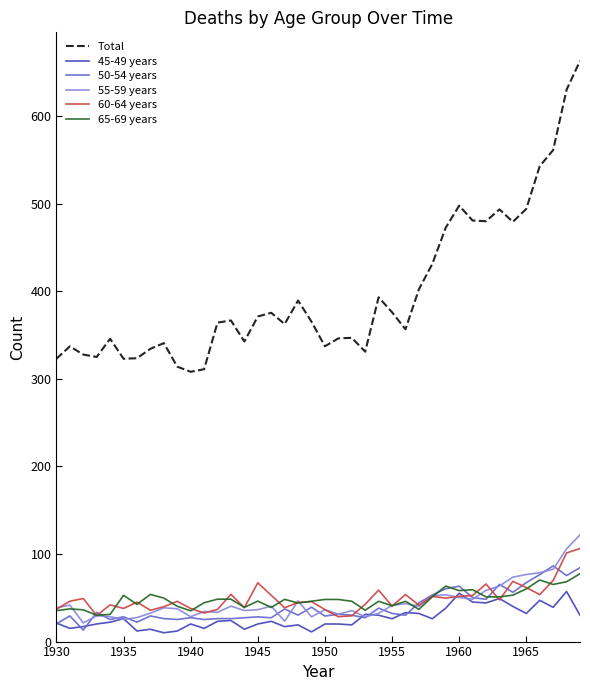

True or false: 55-59 years and Total intersect in this chart.

False